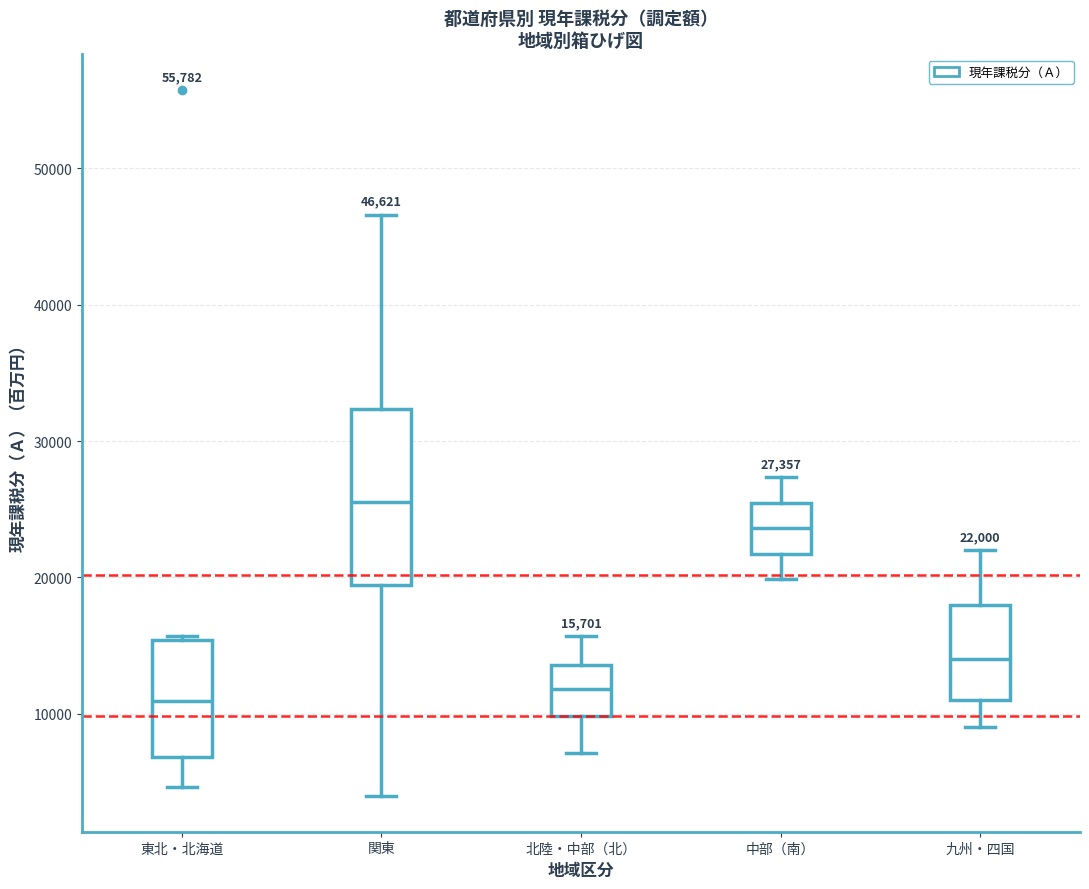

Comparing the boxes themselves (not the whiskers), which one is the tallest?

関東